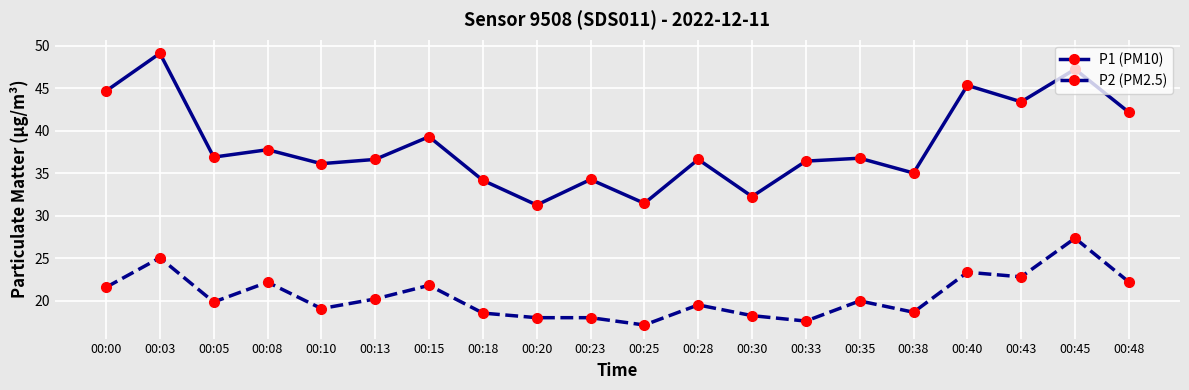

Count the number of data series in this chart.

2